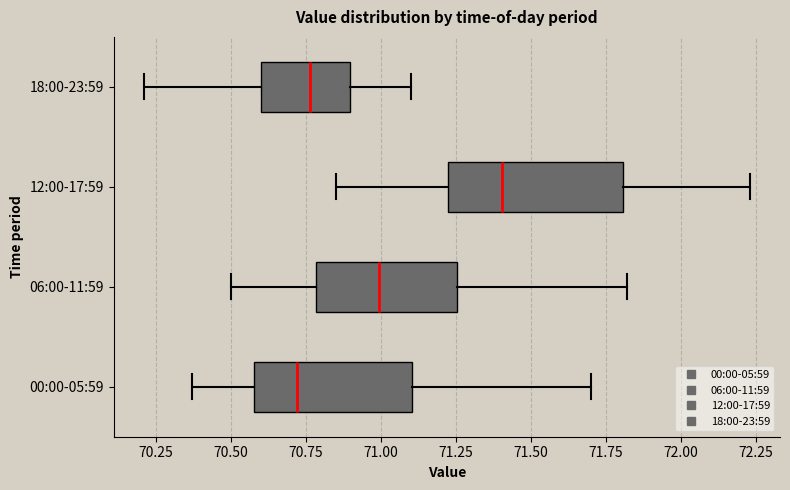

Reading bottom to top, transcribe this box plot: for each box, give where its median line is, the range the box spans, and where its two whiskers end, as read against the x-axis. The values are not printed on the chart, so give them approximately, as read against the axis.

00:00-05:59: median 70.70, box 70.60 to 71.10, whiskers 70.35 to 71.70
06:00-11:59: median 71.00, box 70.80 to 71.25, whiskers 70.50 to 71.80
12:00-17:59: median 71.40, box 71.20 to 71.80, whiskers 70.85 to 72.25
18:00-23:59: median 70.75, box 70.60 to 70.90, whiskers 70.20 to 71.10